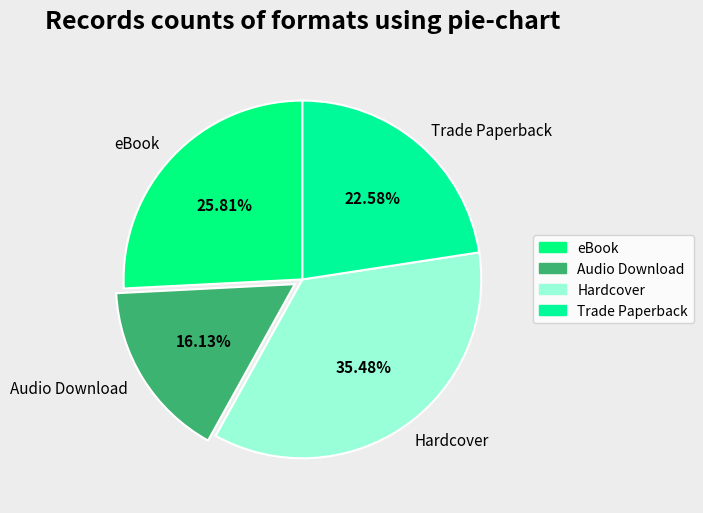

Does any single category account for the majority?

No